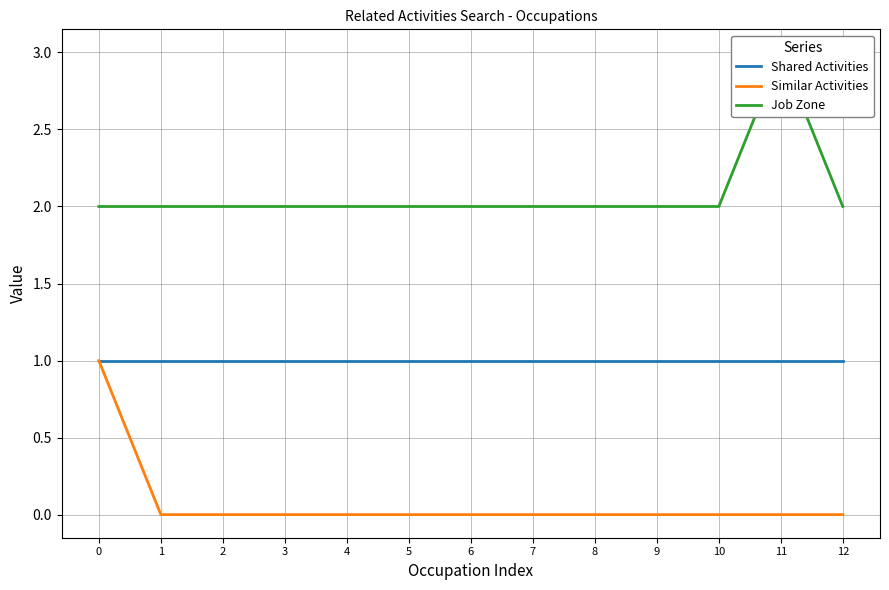

True or false: Similar Activities and Job Zone cross at least once.

False